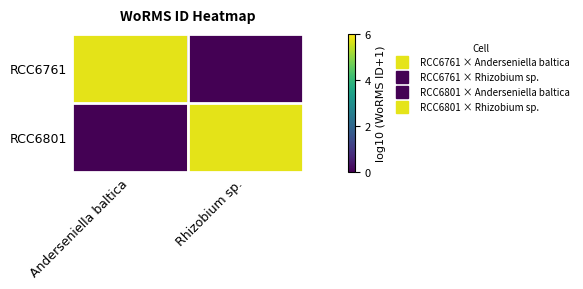

Between Anderseniella baltica and Rhizobium sp., which is larger?

Anderseniella baltica